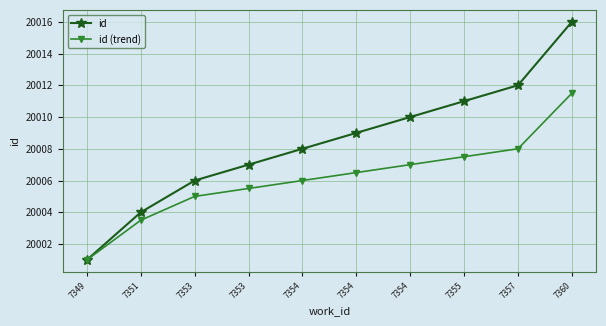

Reading left to right, extract all data points from this chart.

id: 7349=20001.0	7351=20004.0	7353=20006.0	7353=20007.0	7354=20008.0	7354=20009.0	7354=20010.0	7355=20011.0	7357=20012.0	7360=20016.0
id (trend): 7349=20001.0	7351=20003.5	7353=20005.0	7353=20005.5	7354=20006.0	7354=20006.5	7354=20007.0	7355=20007.5	7357=20008.0	7360=20011.5